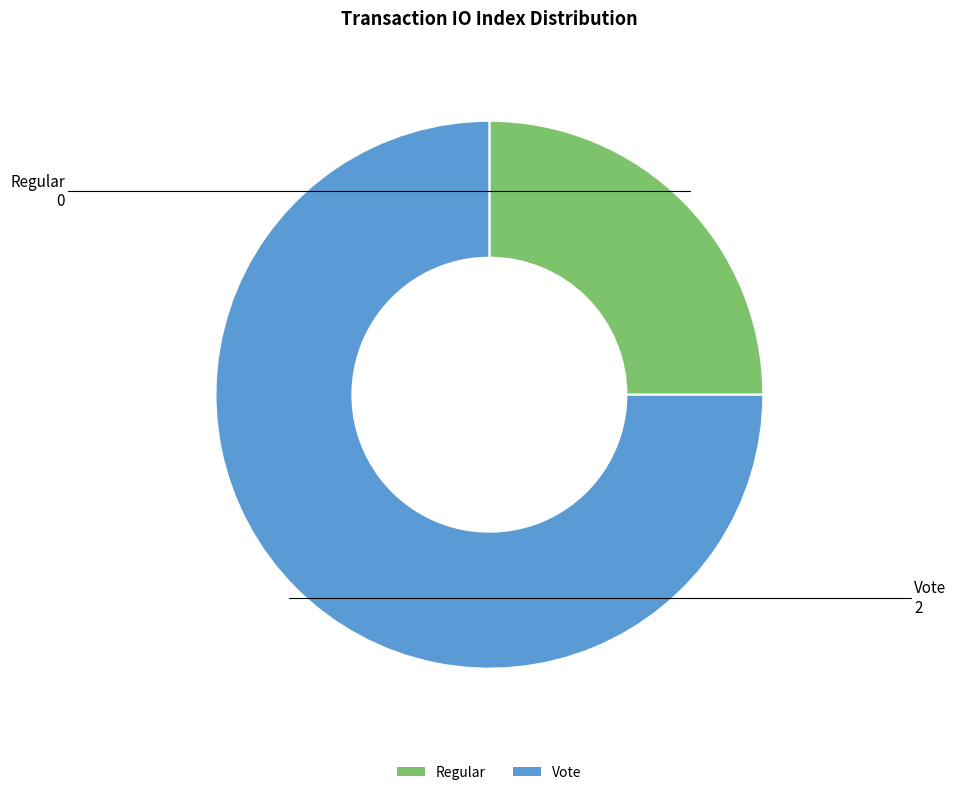

Do Vote and Regular together represent more than half of the pie?

Yes